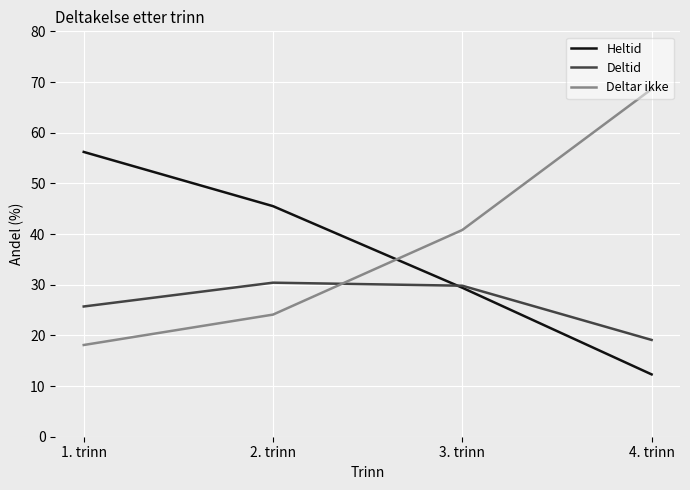

True or false: Deltid and Deltar ikke cross at least once.

True